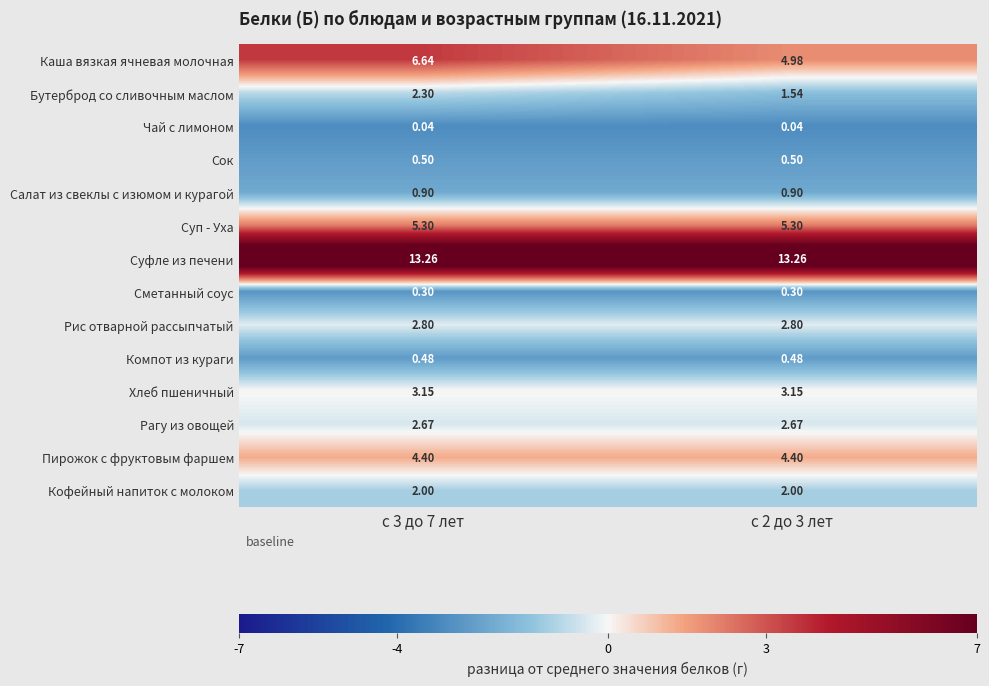

Rank the series by their maximum value, from lowest to highest.

Чай с лимоном, Сметанный соус, Компот из кураги, Сок, Салат из свеклы с изюмом и курагой, Кофейный напиток с молоком, Бутерброд со сливочным маслом, Рагу из овощей, Рис отварной рассыпчатый, Хлеб пшеничный, Пирожок с фруктовым фаршем, Суп - Уха, Каша вязкая ячневая молочная, Суфле из печени